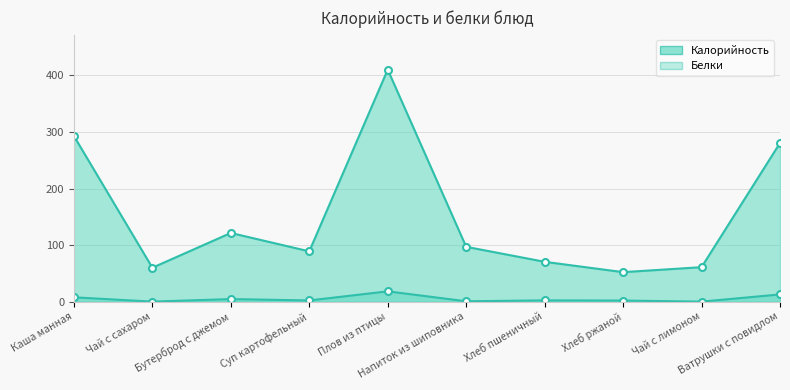

True or false: Калорийность and Белки intersect in this chart.

False